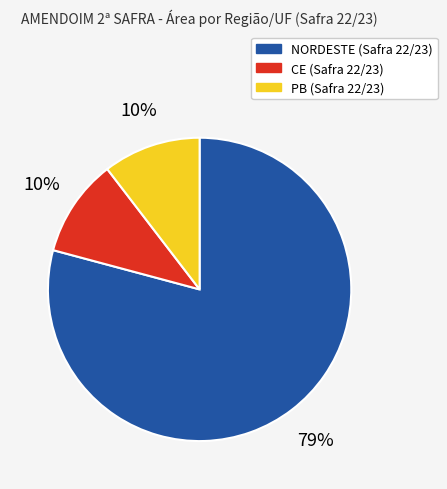

To the nearest percent, what is the average slice percentage?

33%